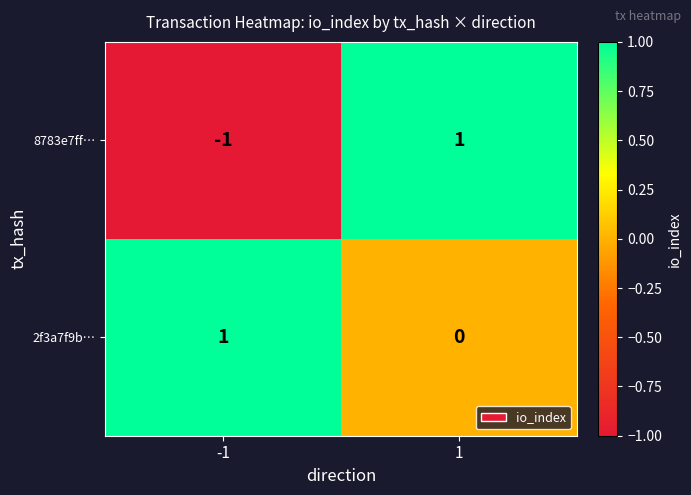

Which series has the largest total across all categories?

2f3a7f9b…